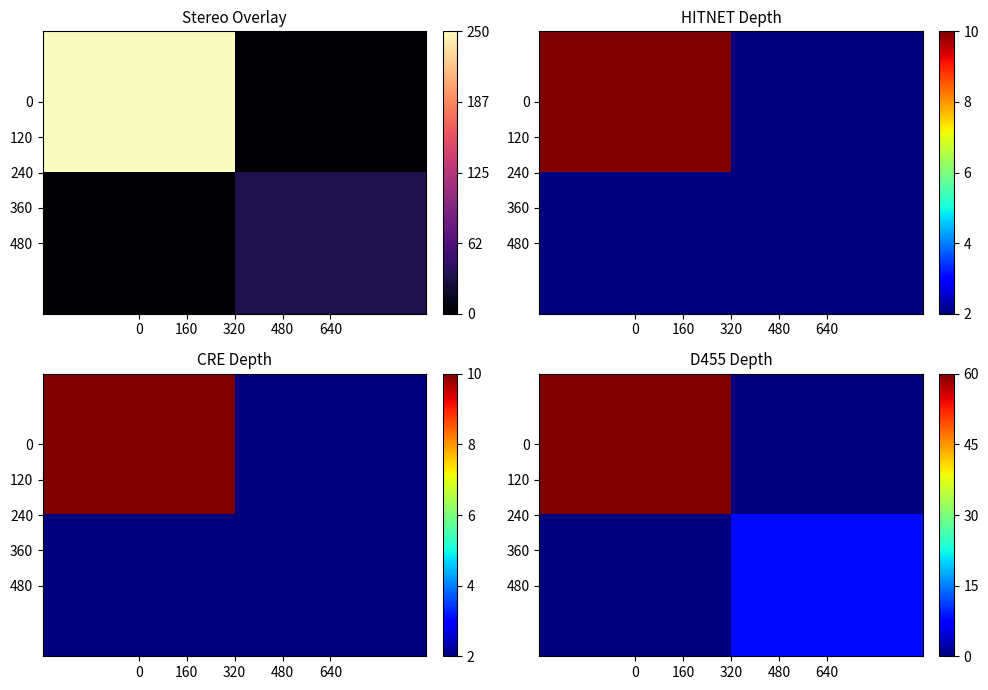

Count the 0 values in the range 0 to 60.

2